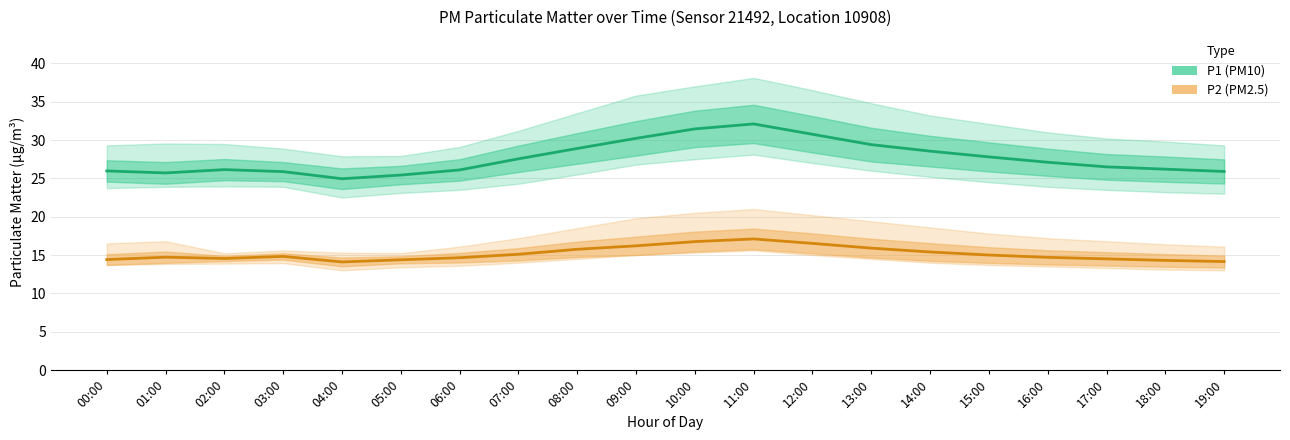

Read the P2 (PM2.5) value at 03:00.

14.8